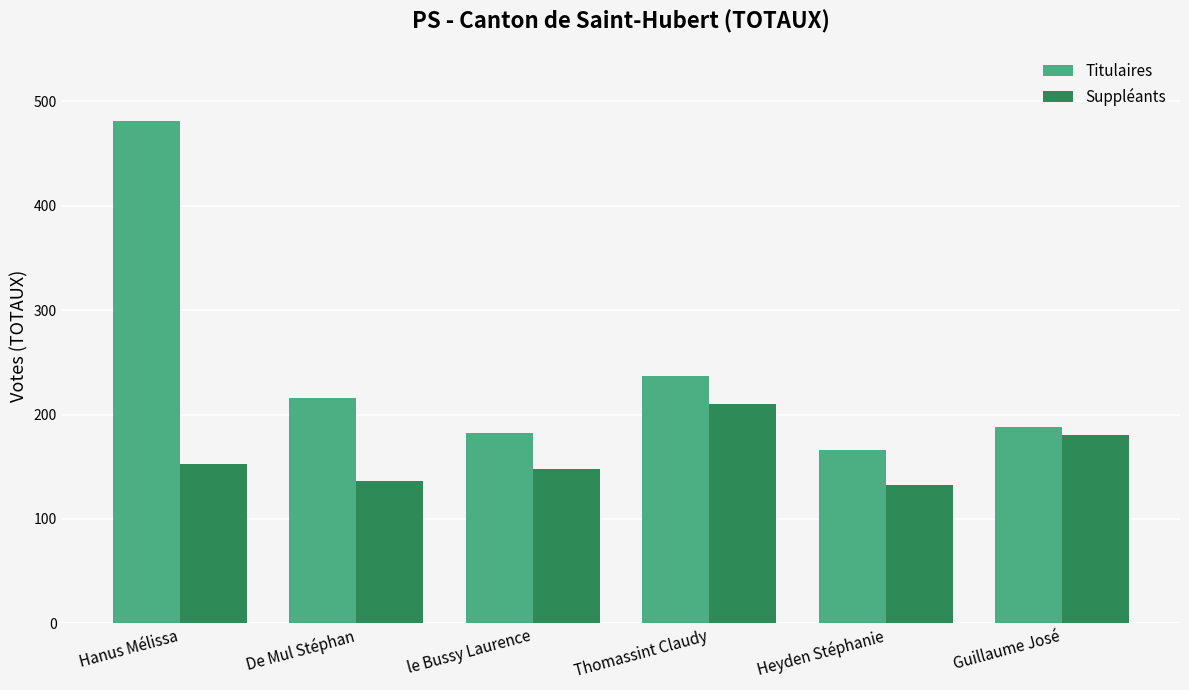

What is the sum of the Suppléants values at De Mul Stéphan and le Bussy Laurence?

284